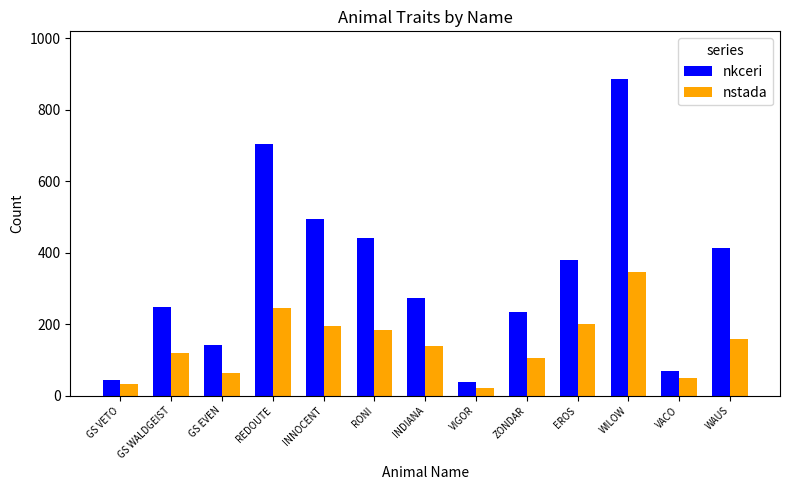

The value of nkceri at EROS is 533. True or false?

False